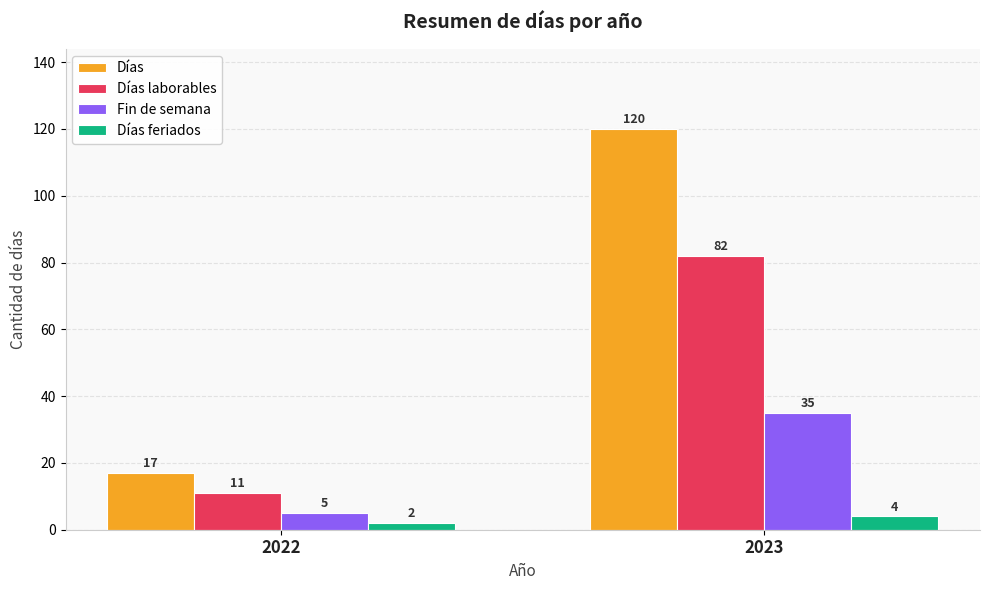

How many categories are shown in the chart?

2